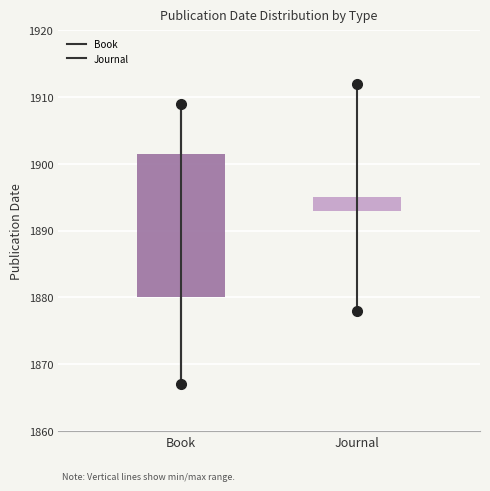

Comparing the boxes themselves (not the whiskers), which one is the tallest?

Book